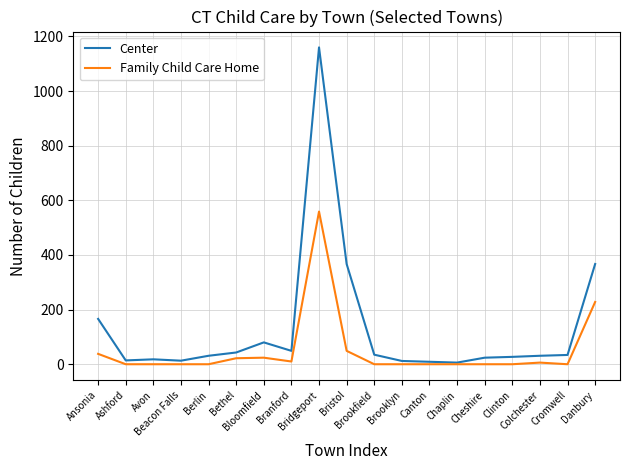

List the series in order of their overall mean, lowest first.

Family Child Care Home, Center